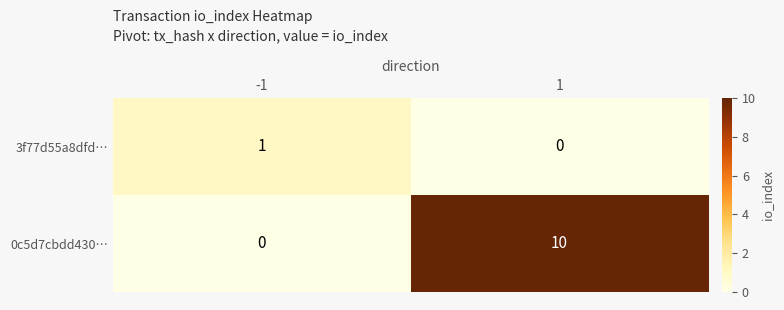

What is the maximum value shown in the chart?

10